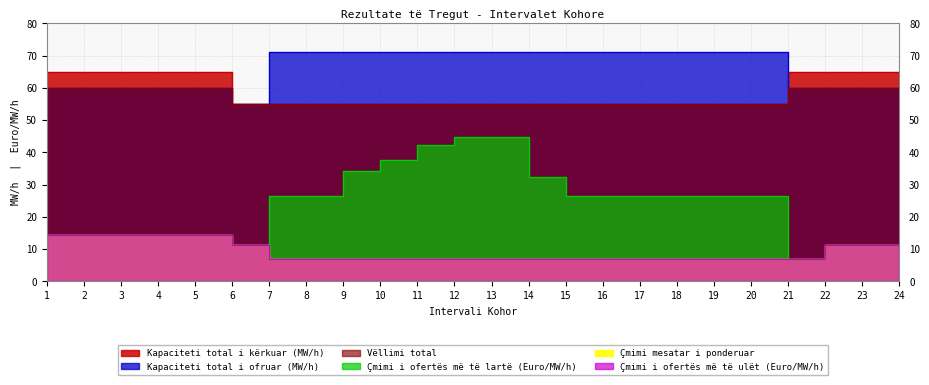

What is the value of the Çmimi i ofertës më të ulët (Euro/MW/h) point at the 18th from the left?

7.1